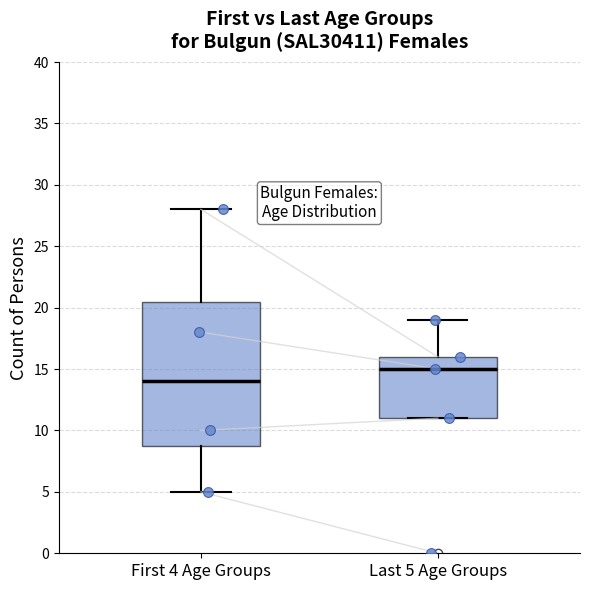

Reading left to right, transcribe this box plot: for each box, give where its median line is, the range the box spans, and where its two whiskers end, as read against the y-axis. The values are not printed on the chart, so give them approximately, as read against the axis.

First 4 Age Groups: median 14.0, box 9.0 to 20.5, whiskers 5.0 to 28.0
Last 5 Age Groups: median 15.0, box 11.0 to 16.0, whiskers 11.0 to 19.0